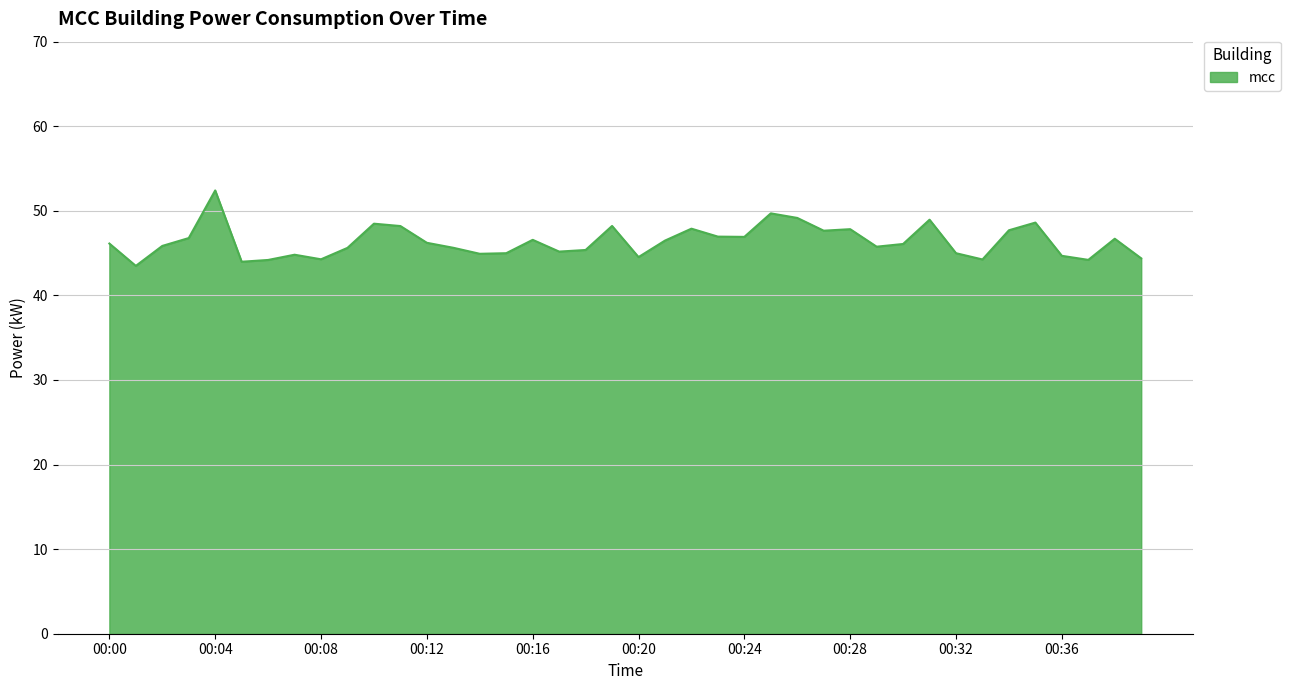

What is the difference between the maximum and minimum values?

8.9